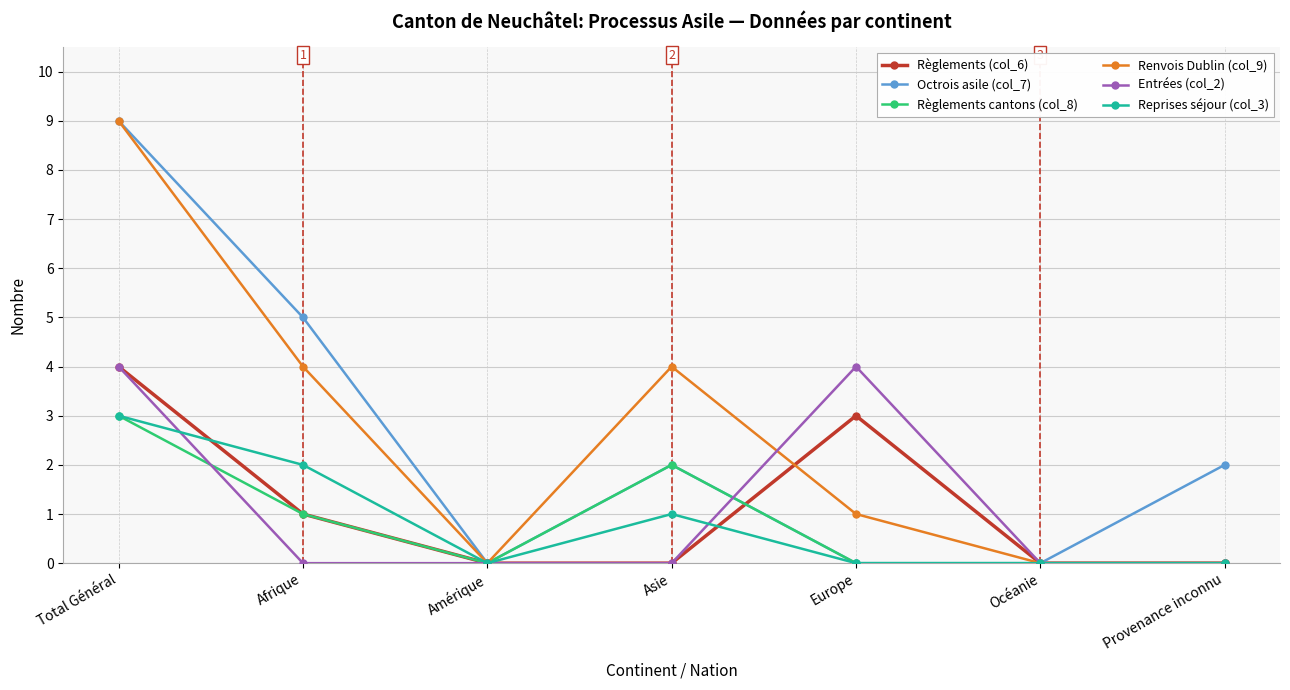

Which series changed the most between Afrique and Europe?

Octrois asile (col_7)